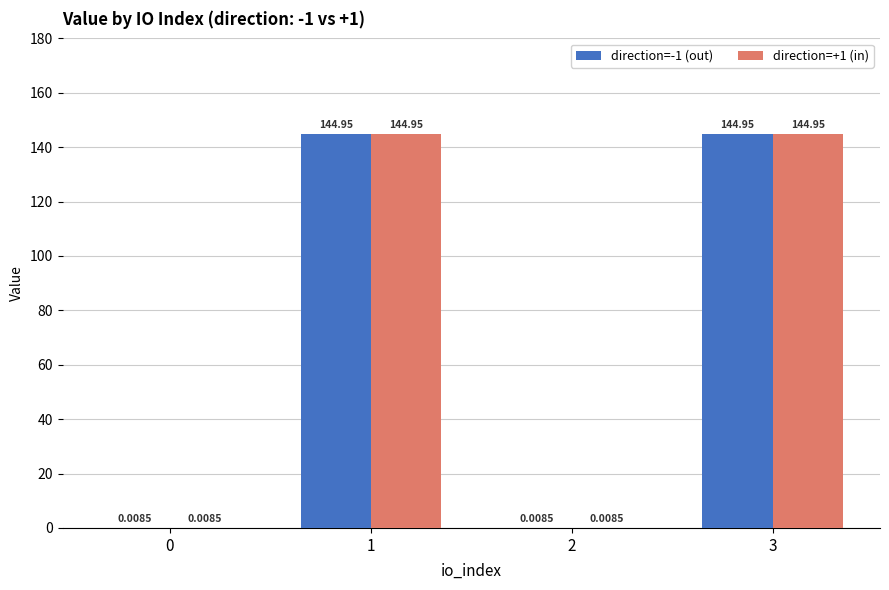

Is the value of direction=+1 (in) at 0 greater than the value of direction=-1 (out) at 1?

No